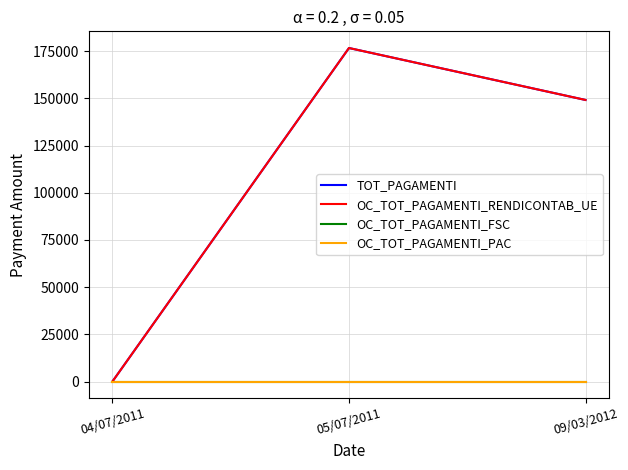

Reading left to right, transcribe all the data shown in this chart.

TOT_PAGAMENTI: 04/07/2011=0.0	05/07/2011=176670.0	09/03/2012=149145.5
OC_TOT_PAGAMENTI_RENDICONTAB_UE: 04/07/2011=0.0	05/07/2011=176670.0	09/03/2012=149145.5
OC_TOT_PAGAMENTI_FSC: 04/07/2011=0.0	05/07/2011=0.0	09/03/2012=0.0
OC_TOT_PAGAMENTI_PAC: 04/07/2011=0.0	05/07/2011=0.0	09/03/2012=0.0